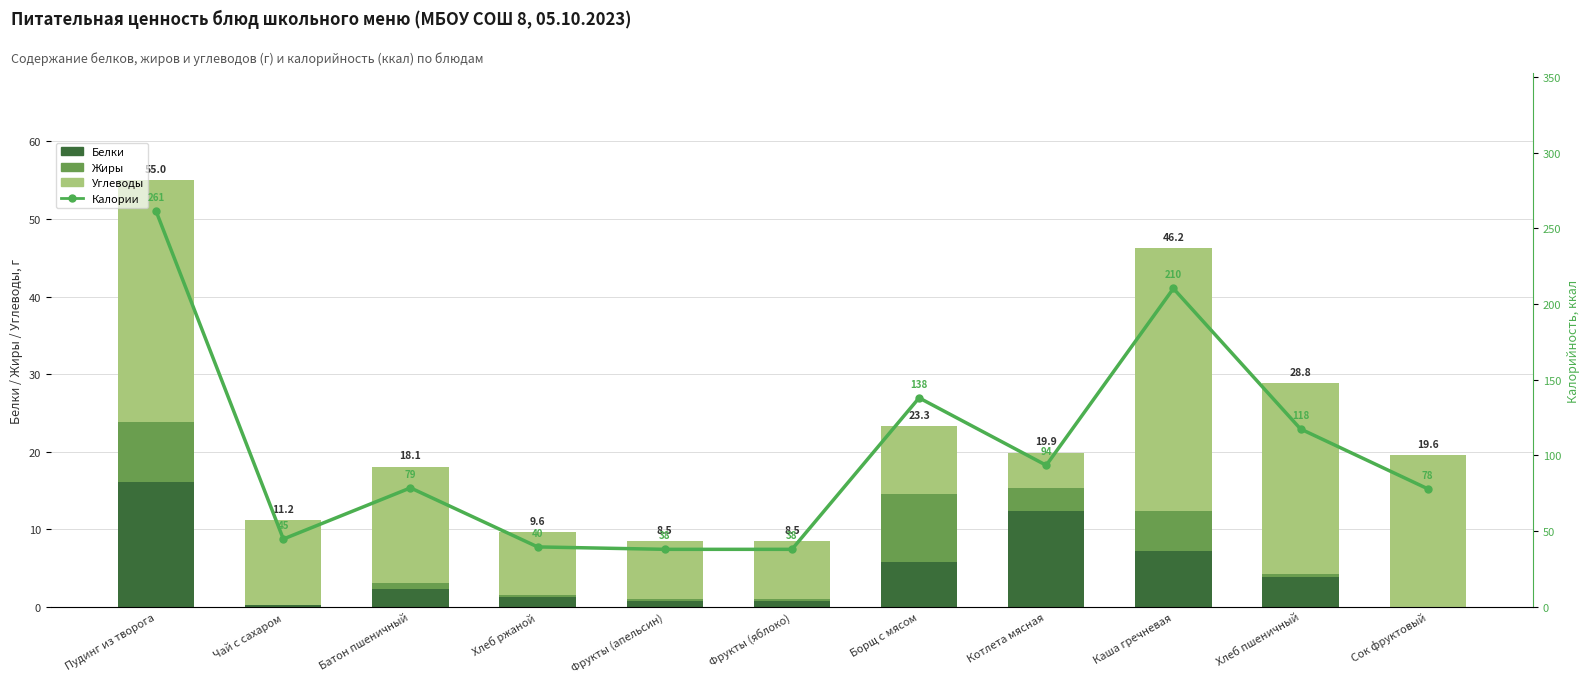

What is the sum of all Калории values?

1137.5